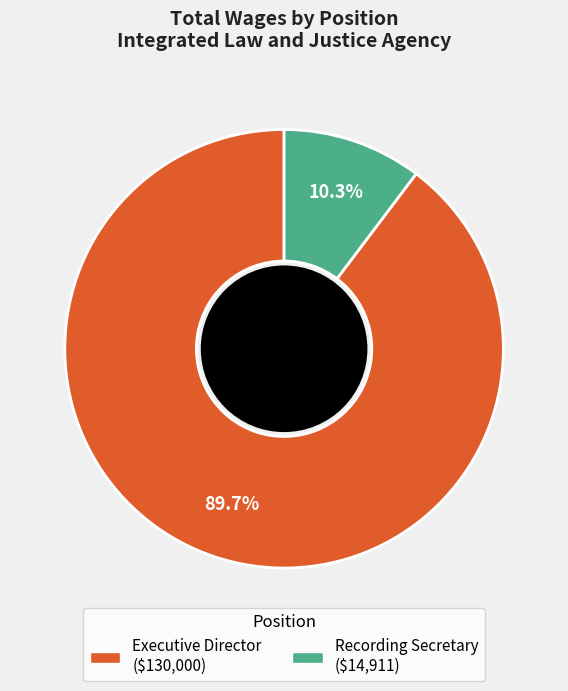

To the nearest percent, what is the difference between the largest and smallest slice percentages?

79%